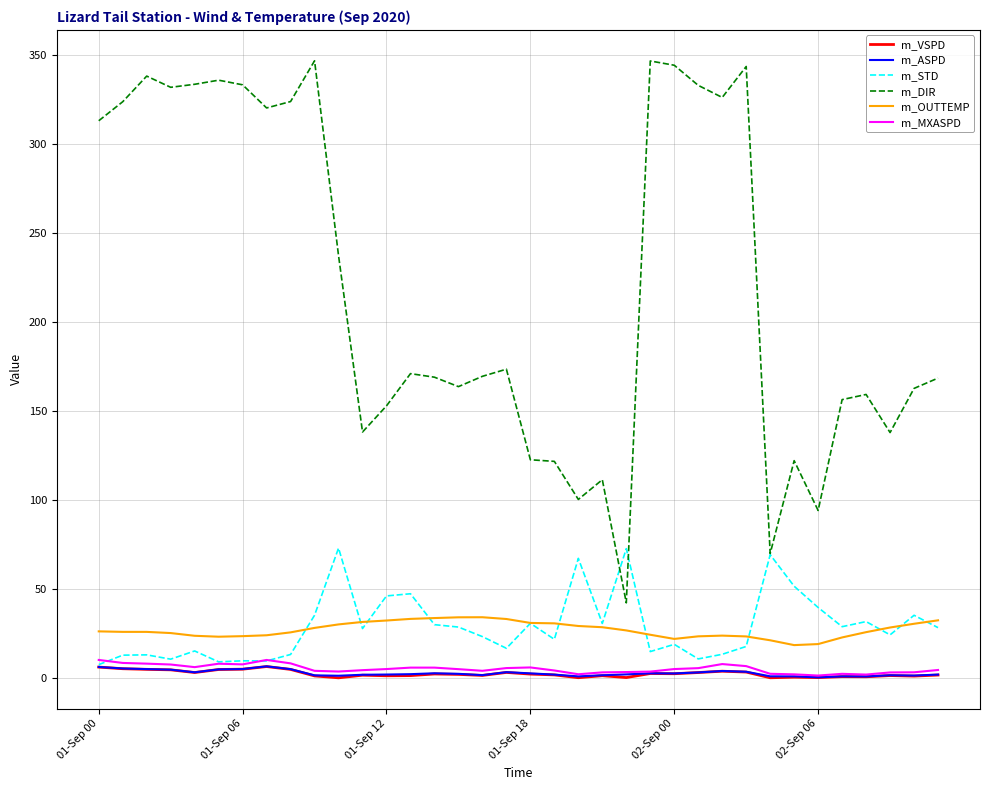

What is the maximum value shown in the chart?

347.0